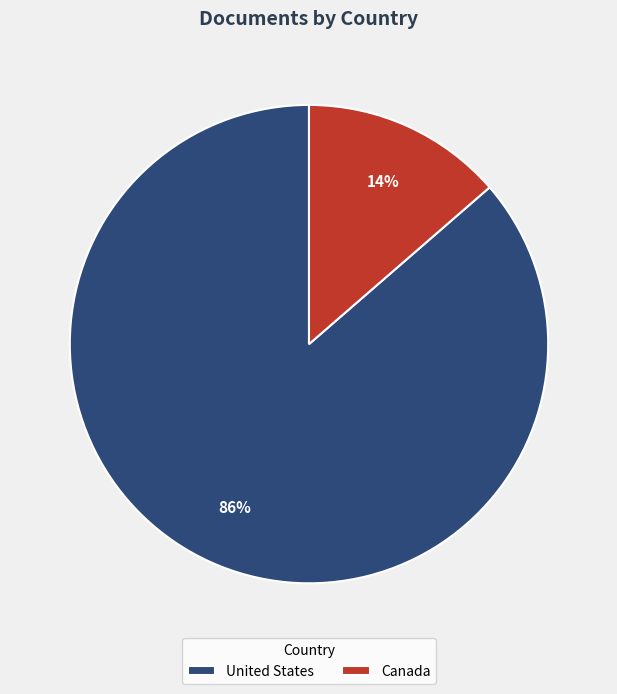

Which category has the smallest portion of the pie?

Canada